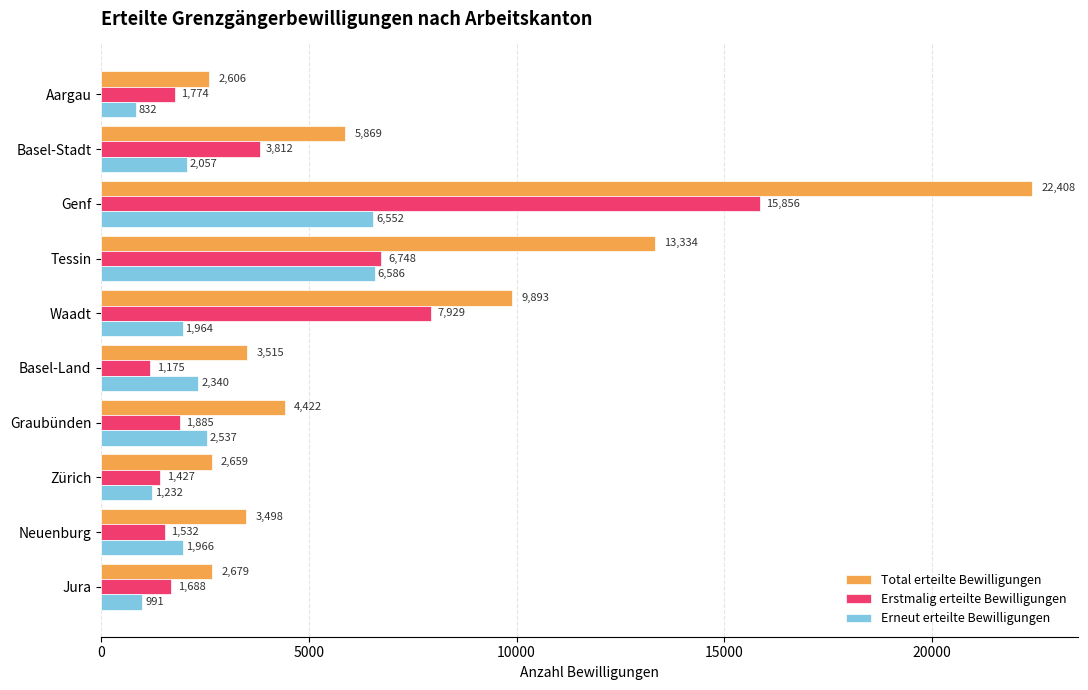

The Total erteilte Bewilligungen series shows 2606 at Aargau. True or false?

True